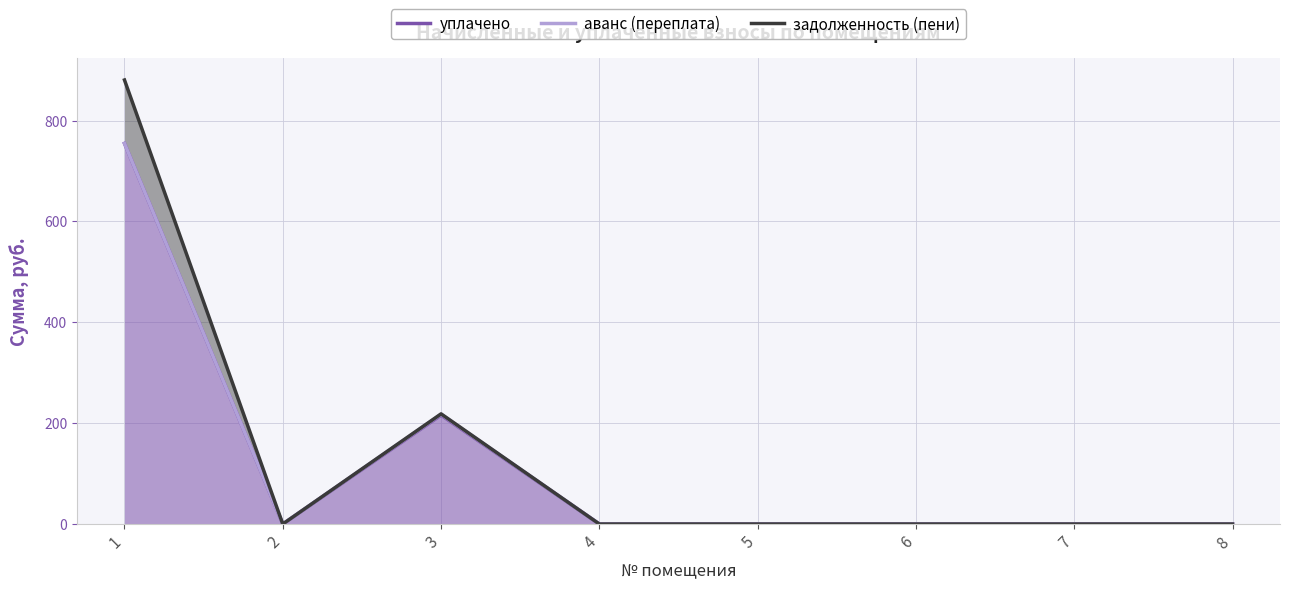

How many lines are shown in the chart?

3